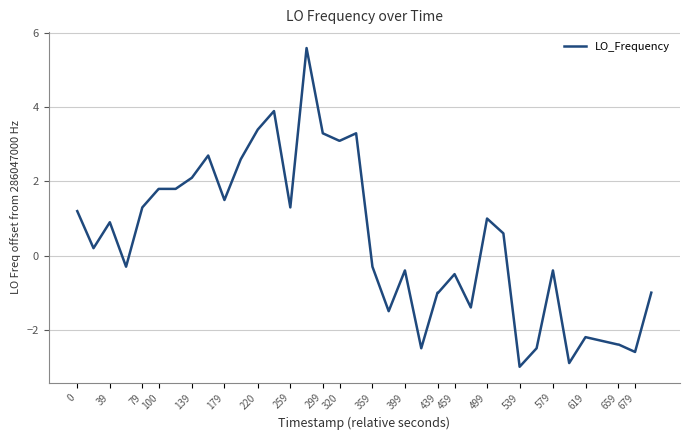

What is the minimum value shown in the chart?

-3.0